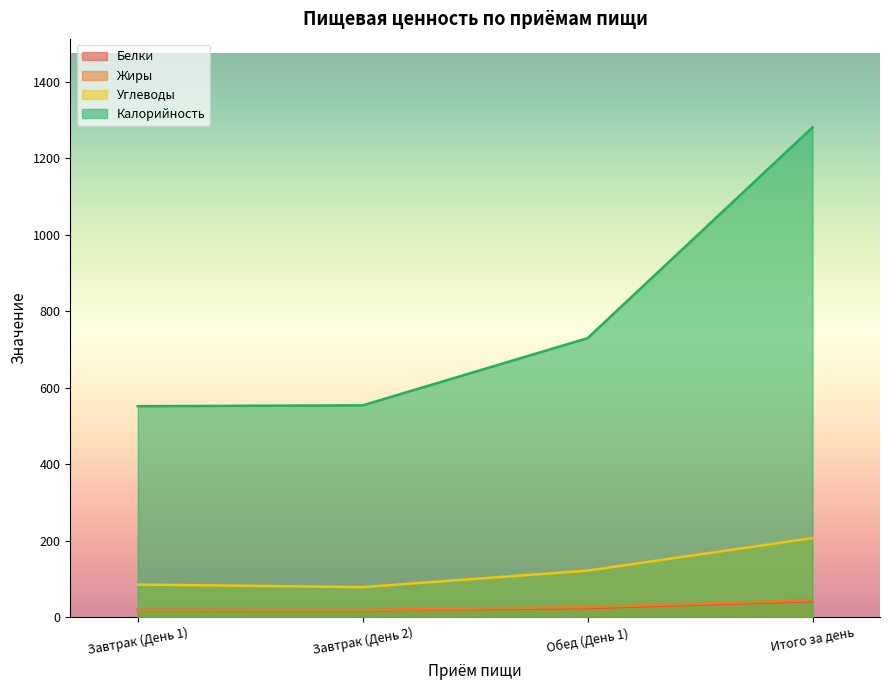

What is the average value of the Белки series?

25.2